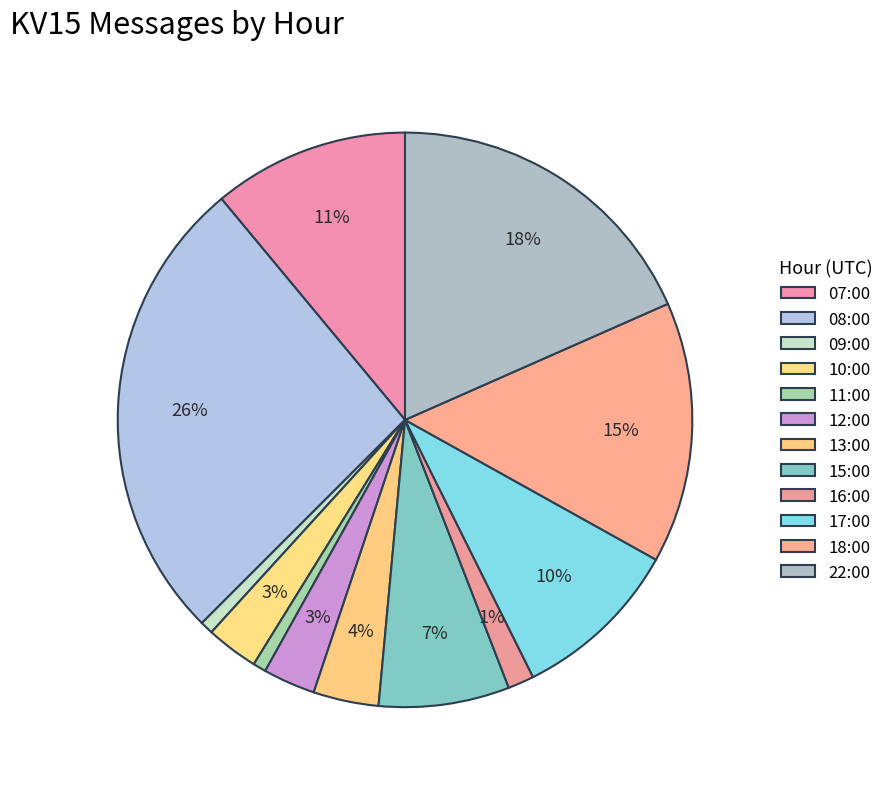

How many slices are in this pie chart?

12